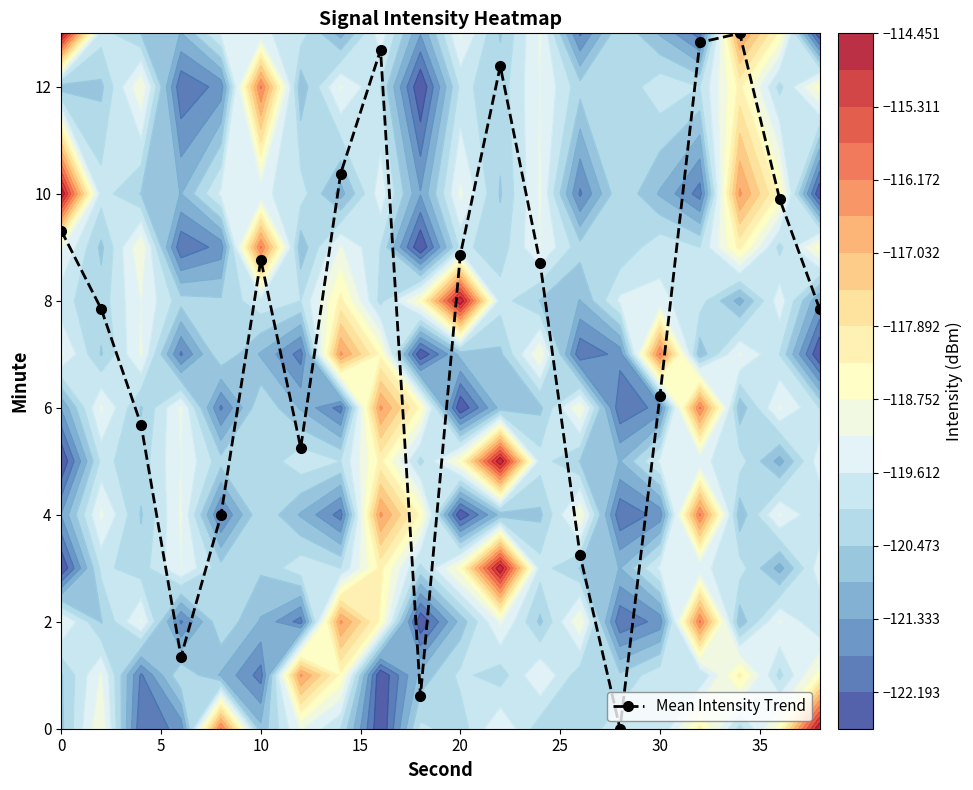

How many data points does each series have?

20